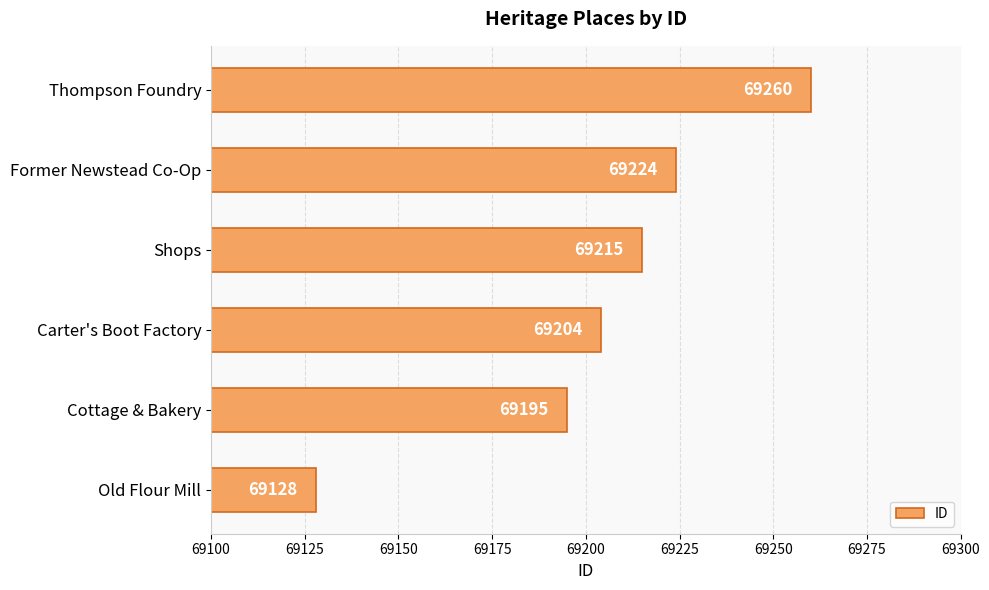

What is the change in value from Shops to Former Newstead Co-Op?

+9